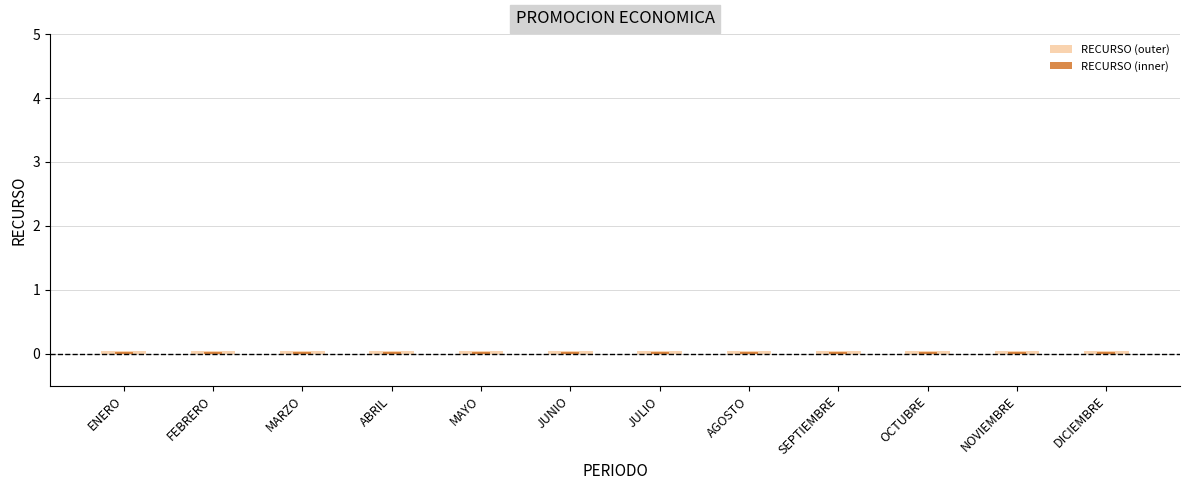

Between DICIEMBRE and JUNIO, which is larger?

DICIEMBRE